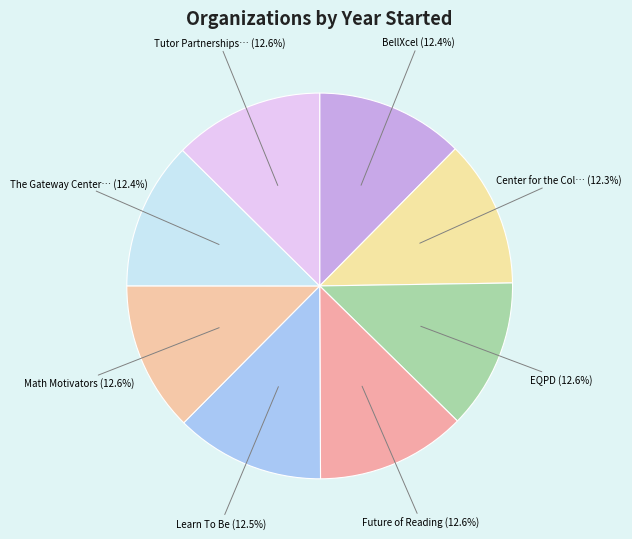

Does any single category account for the majority?

No